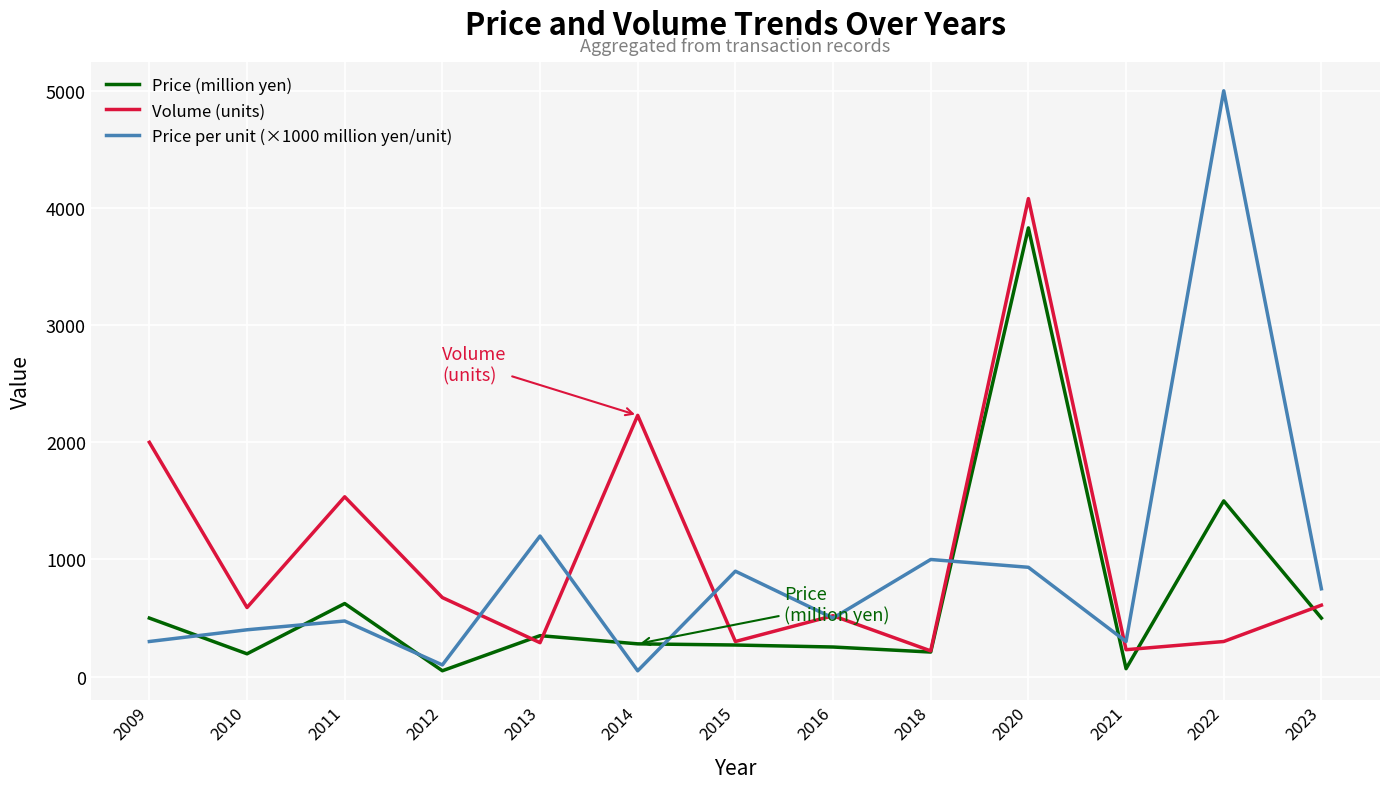

What is the difference between the second highest and minimum values in the Volume (units) series?

2010.0